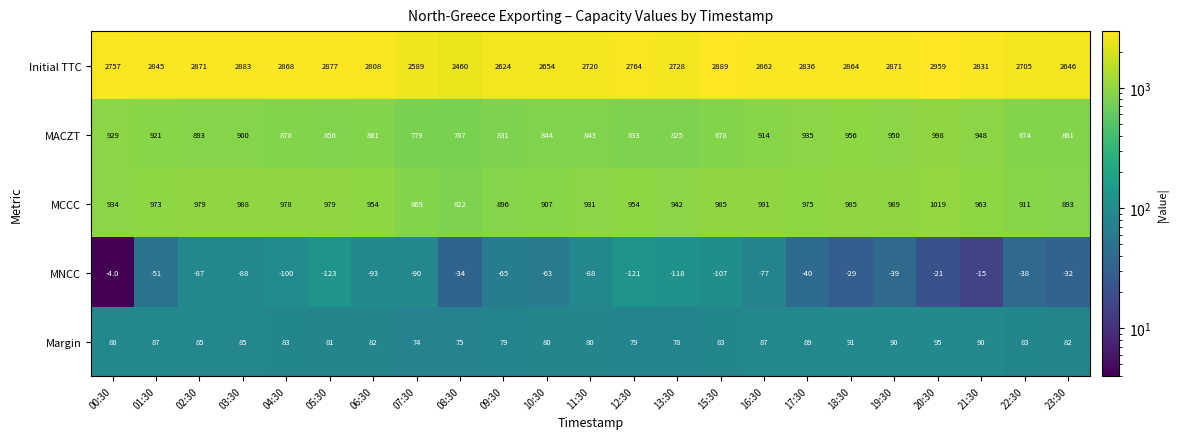

At how many categories does at least one series exceed 1377?

23